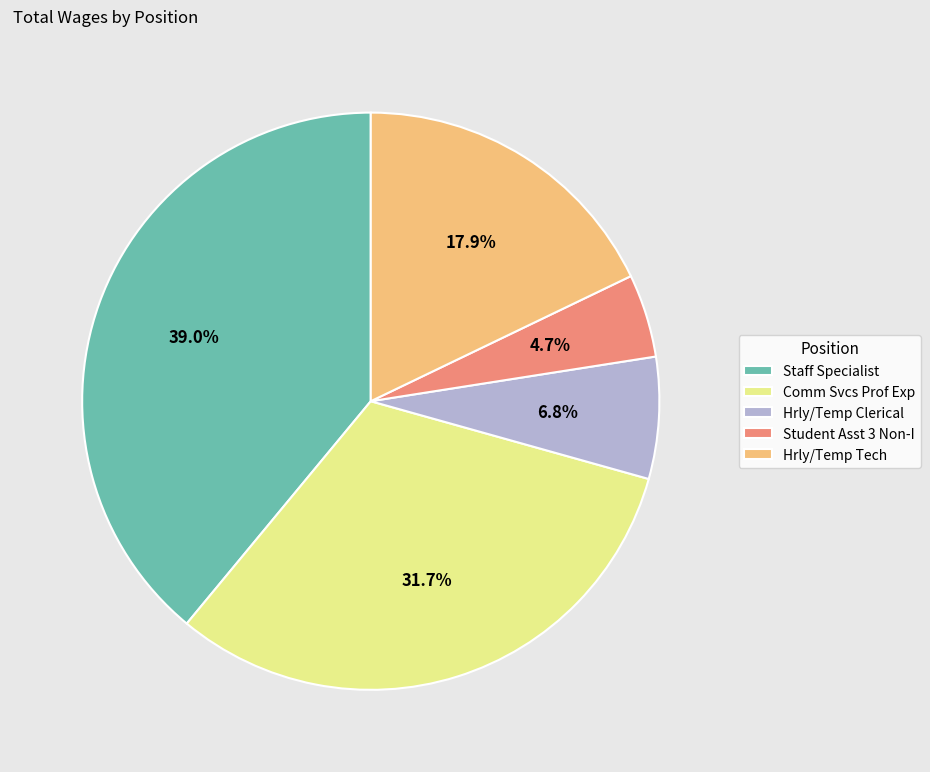

Is Comm Svcs Prof Exp the majority of the pie?

No